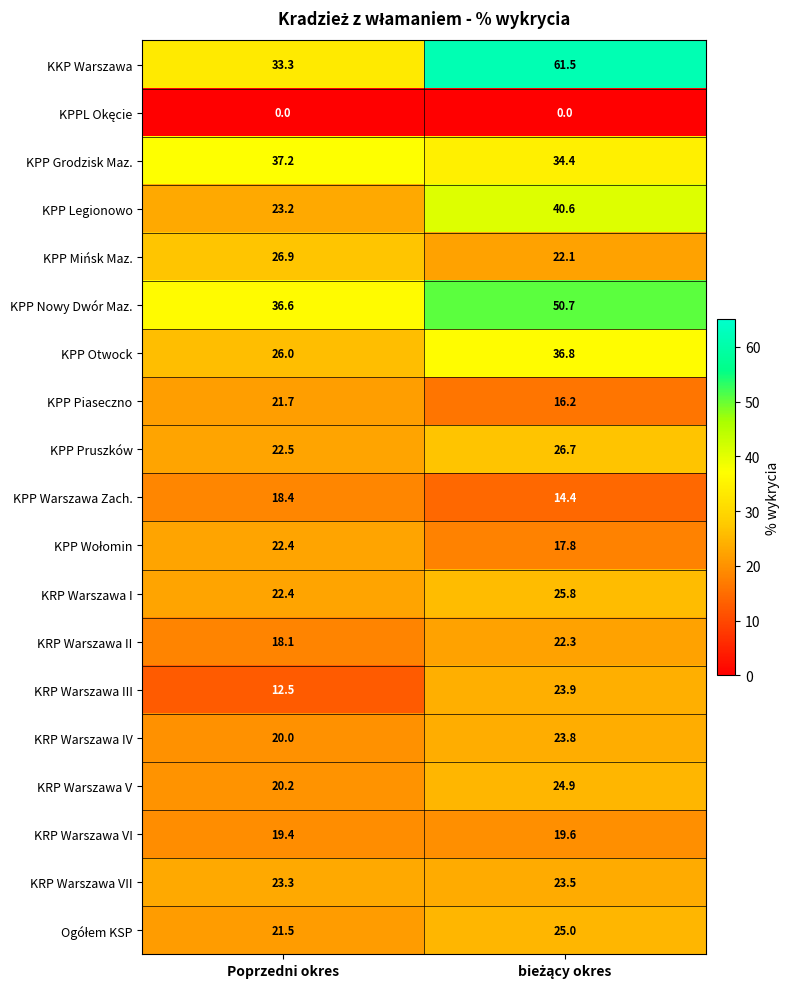

What is the average value of the KPP Nowy Dwór Maz. series?

43.7